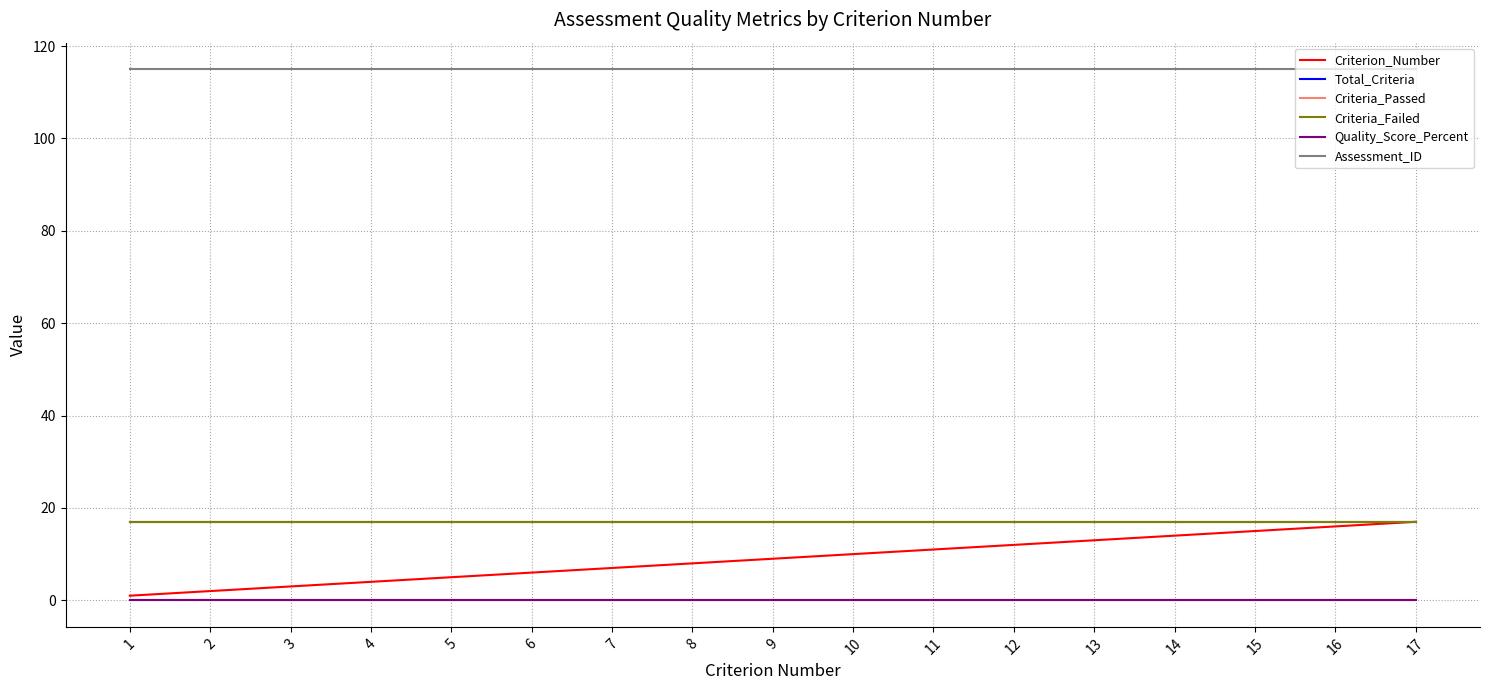

Does the chart have visible grid lines?

Yes